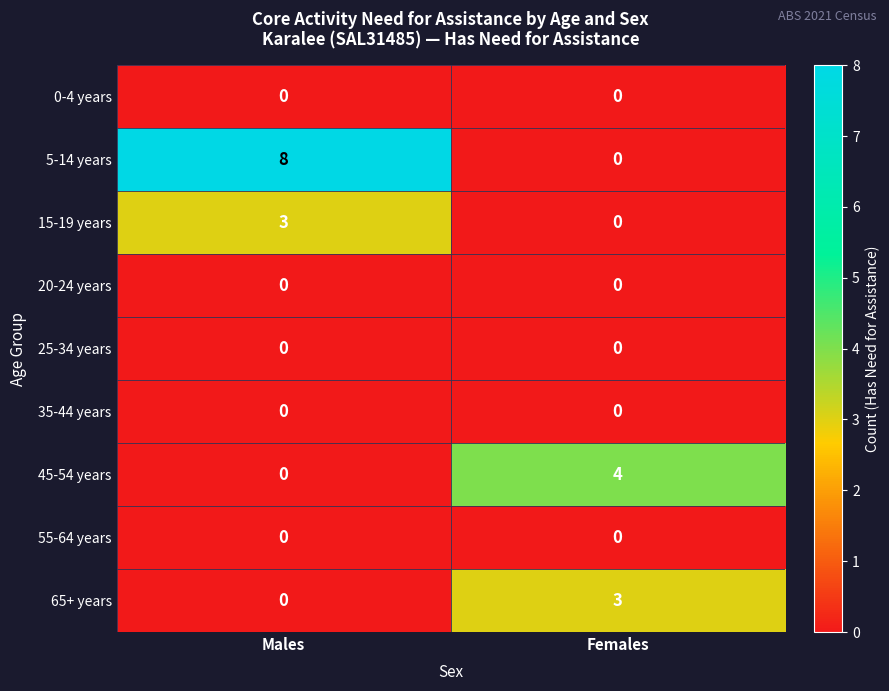

Count the number of data series in this chart.

9